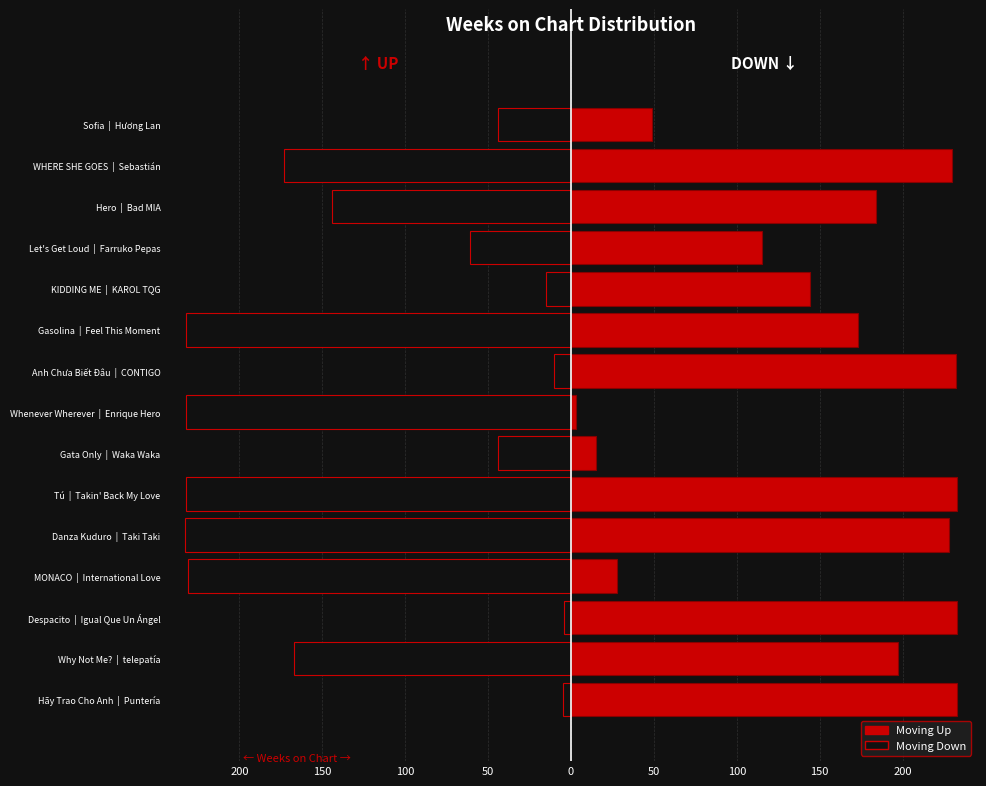

What is the difference between the up values at Danza Kuduro | Taki Taki and MONACO | International Love?

200